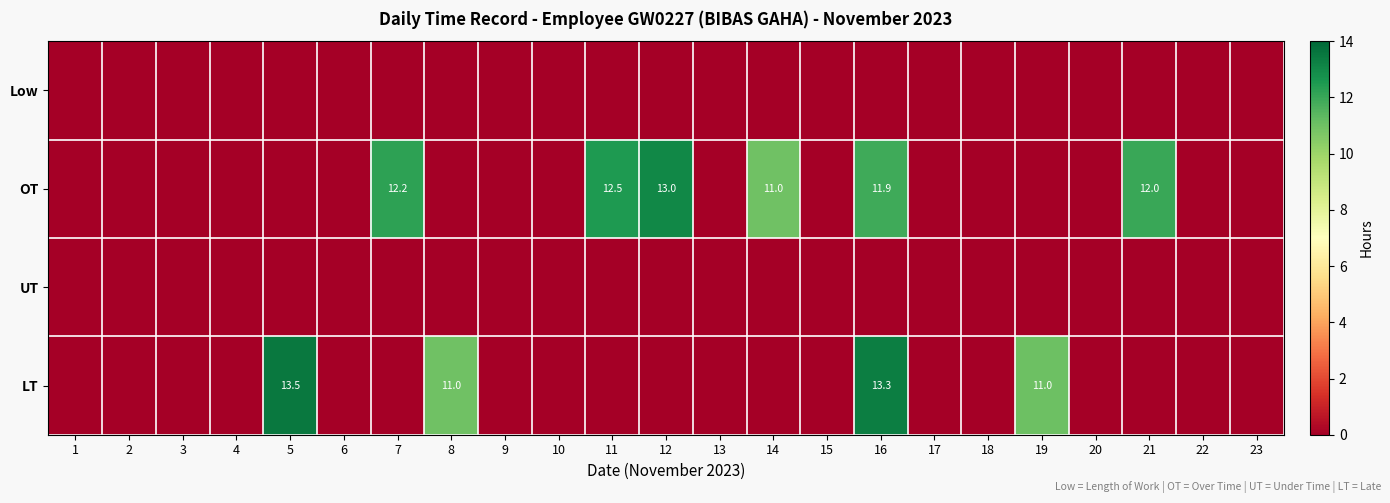

Which has a higher value, 7 or 19?

7